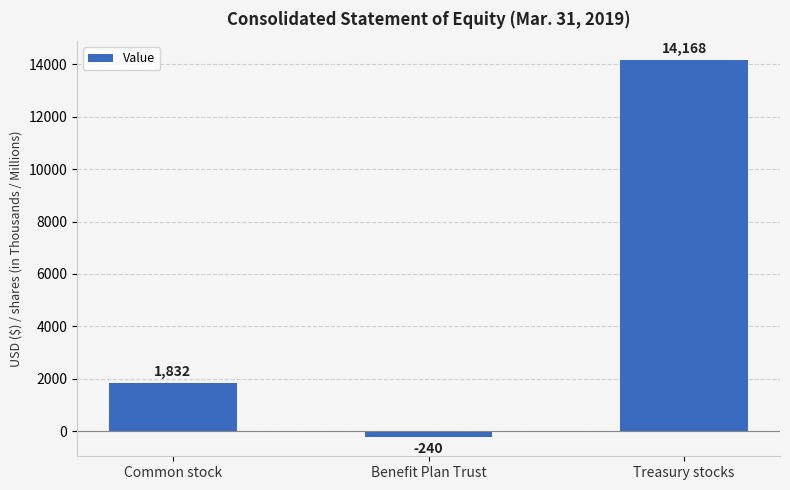

The chart shows a value of 14168 at Treasury stocks. True or false?

True